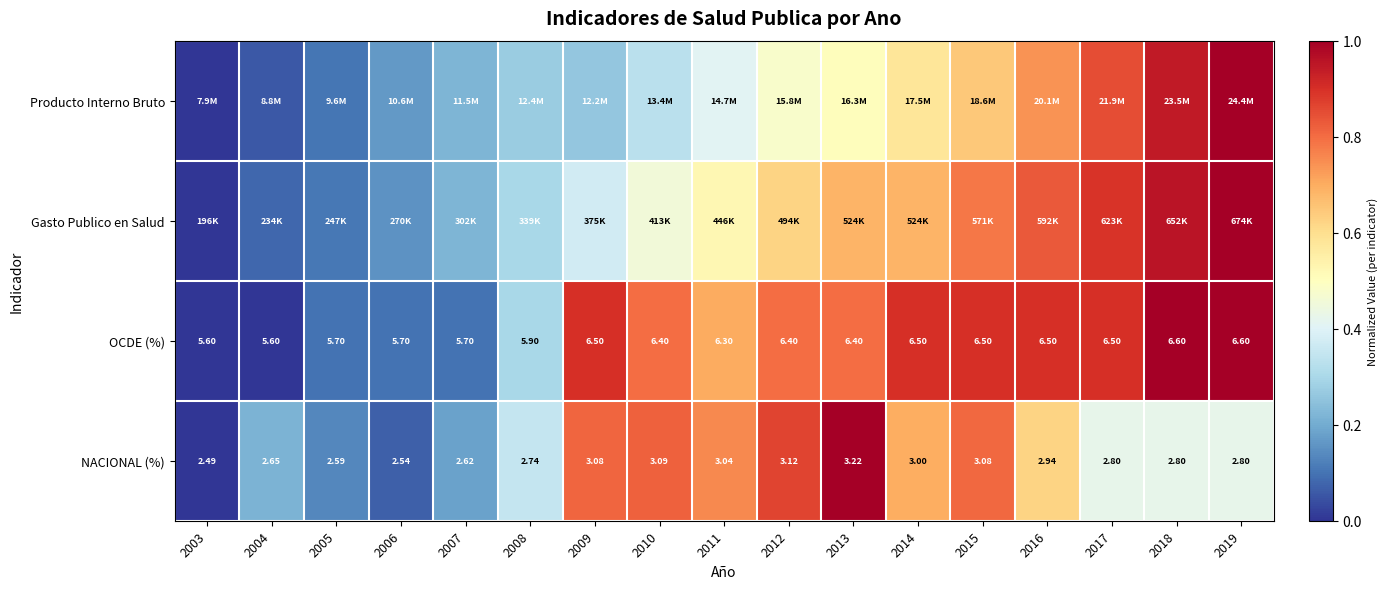

What is the maximum value shown in the chart?

1.0